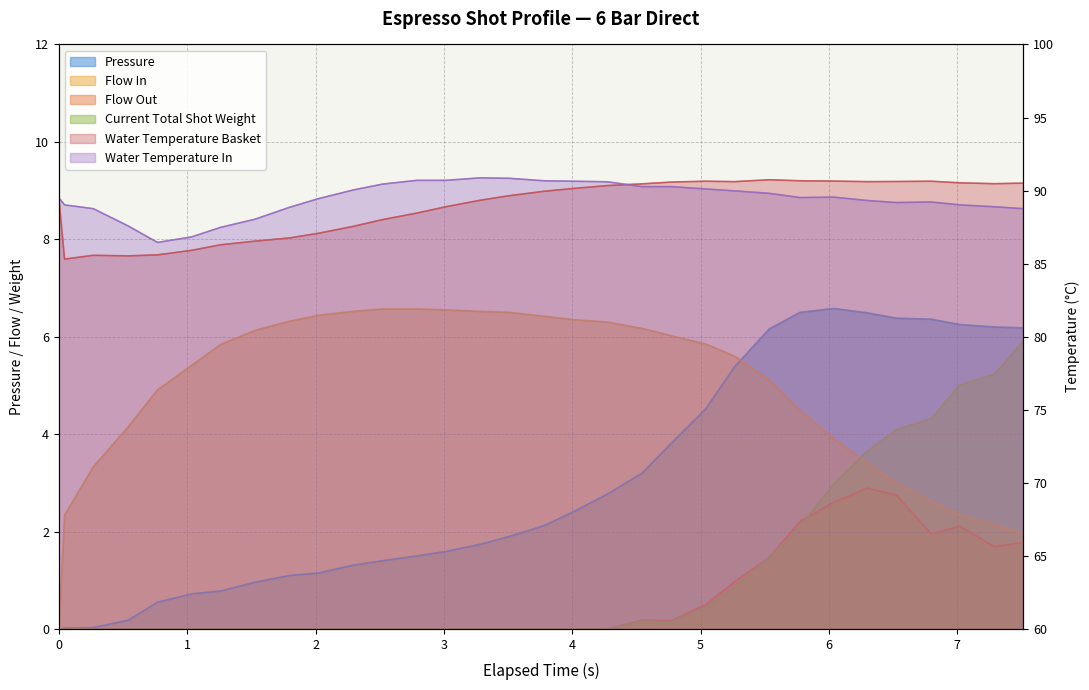

The pressure series shows 1.8 at 19. True or false?

False